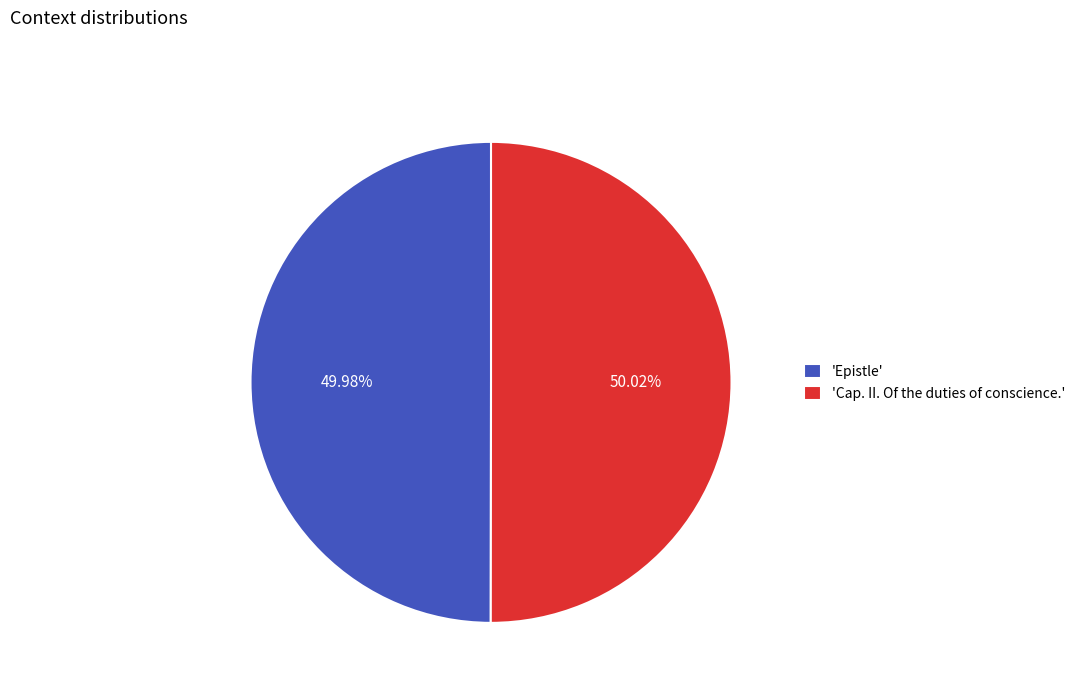

How many slices are in this pie chart?

2